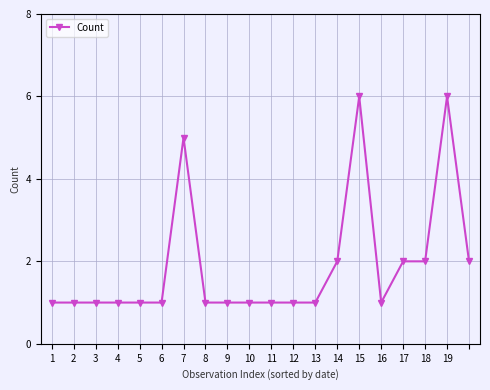

How many series are shown in this chart?

1